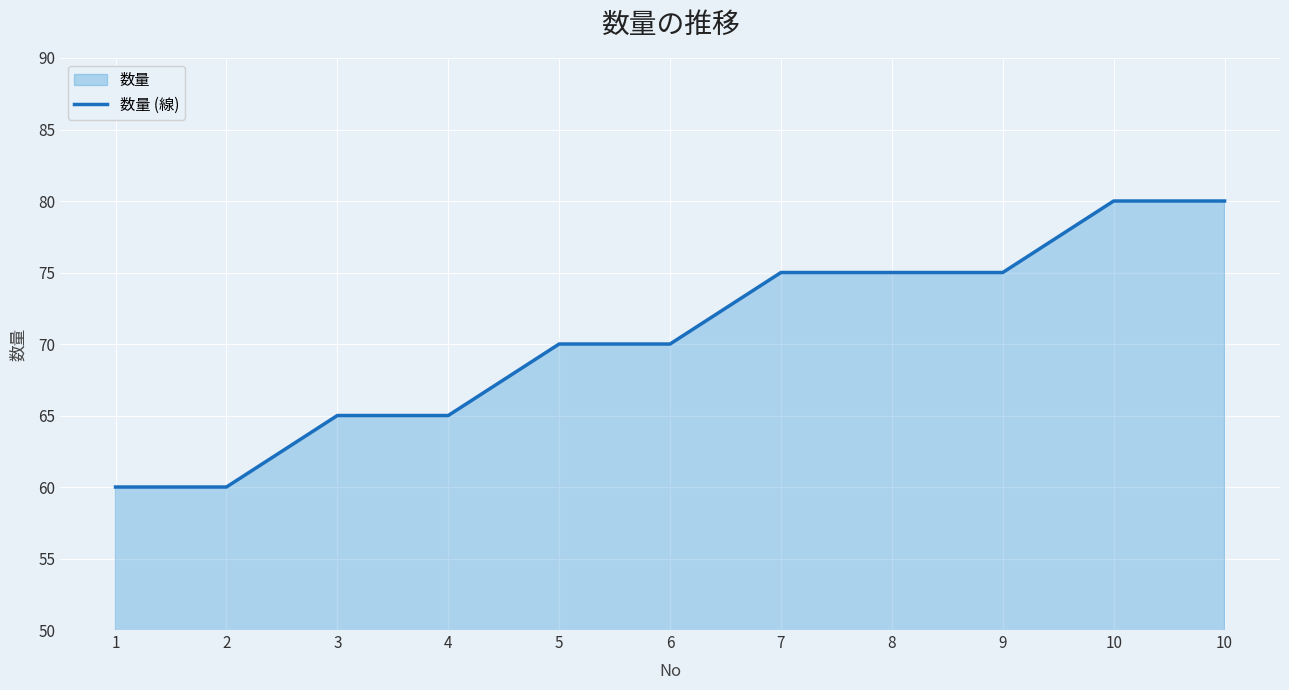

Which has a higher value, 2 or 5?

5